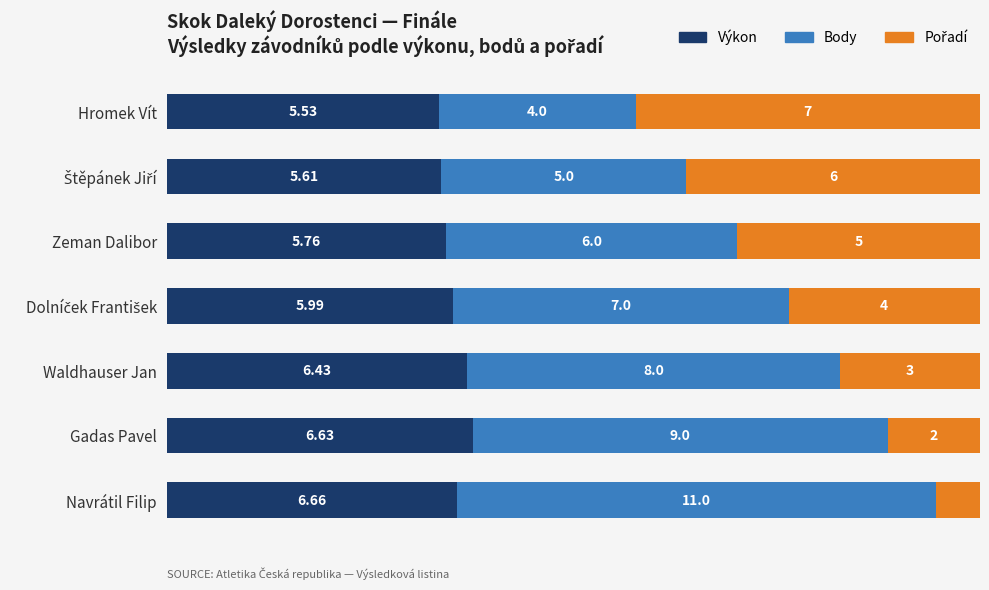

Rank the series by their maximum value, from lowest to highest.

Výkon, Pořadí, Body